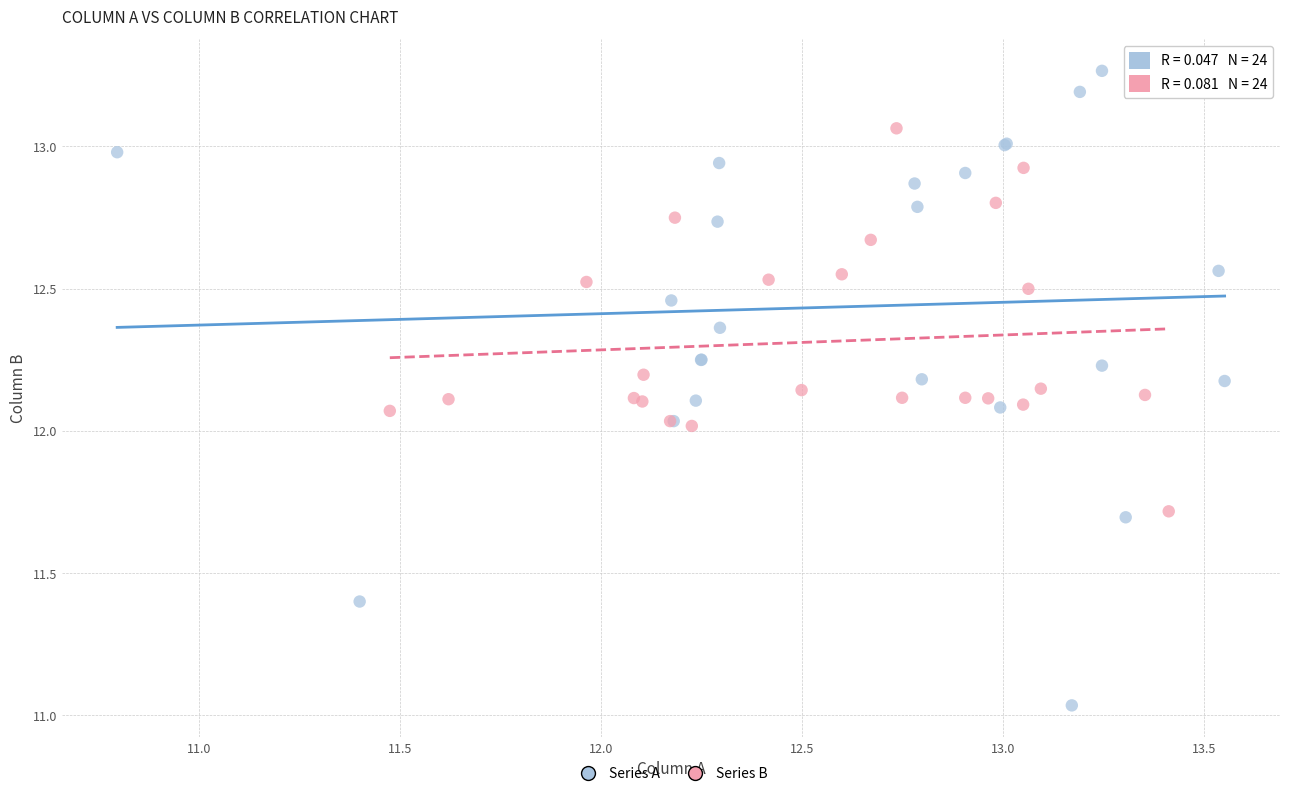

Which series reaches the minimum Y coordinate?

Series A